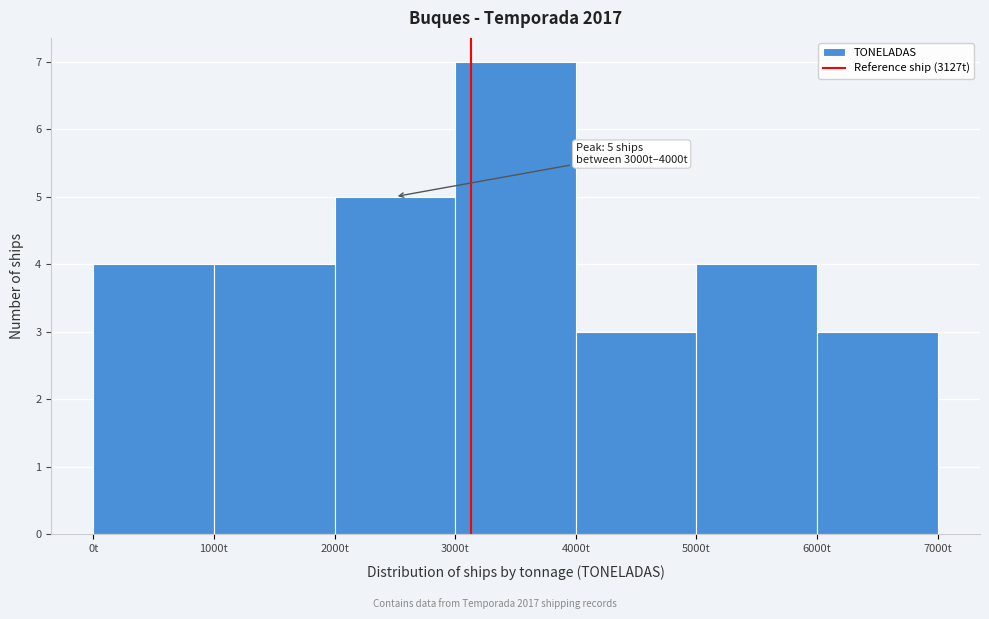

Which range on the x-axis has the tallest bar?

3000 to 4000